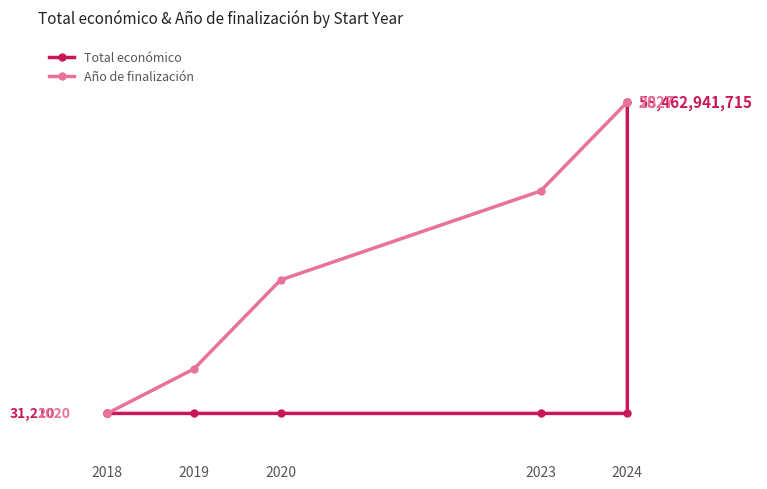

What is the average value of the Año de finalización series?

46.9